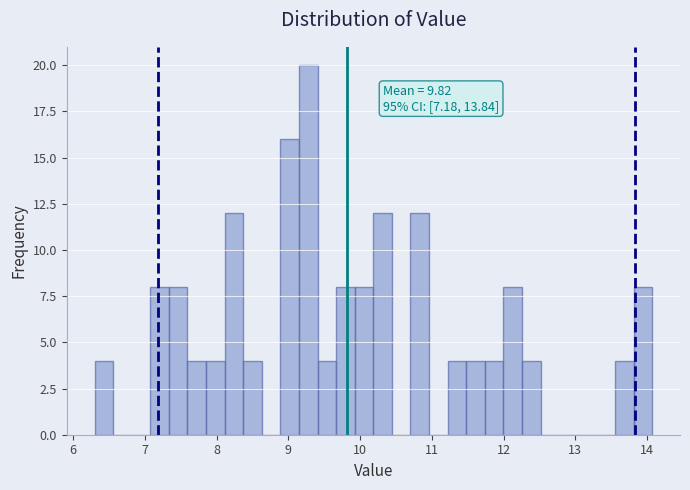

Around what value on the x-axis is the tallest bar? Give the approximate position of its centre, as read against the axis.

9.3